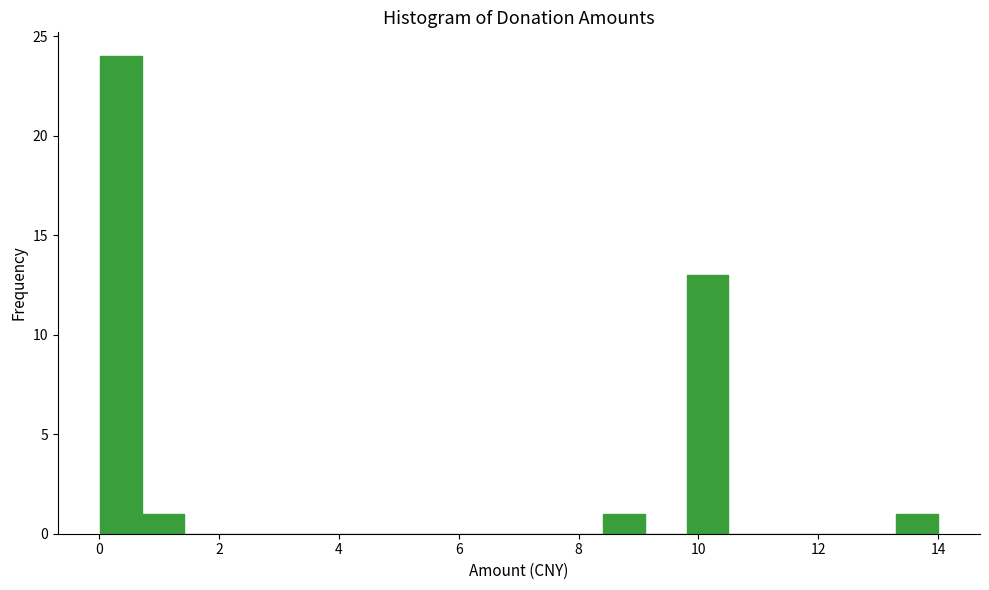

Read against the x-axis, roughly where is the centre of the tallest bar?

0.4